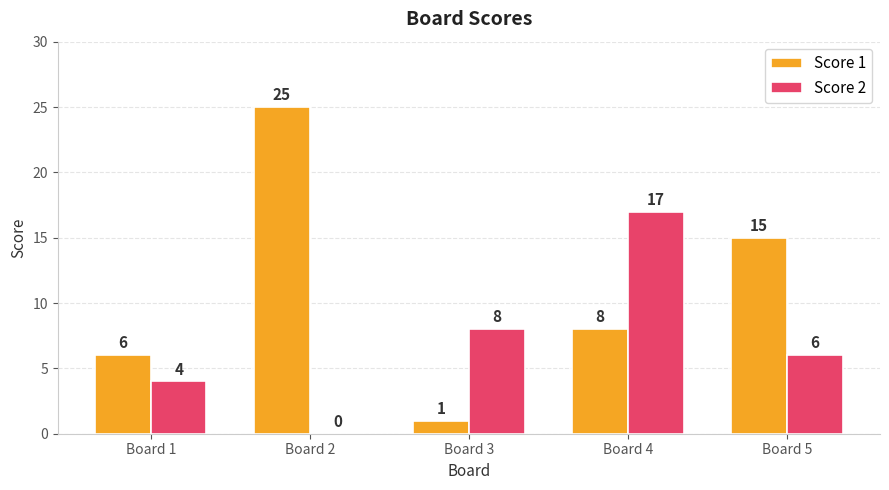

How many series are shown in this chart?

2